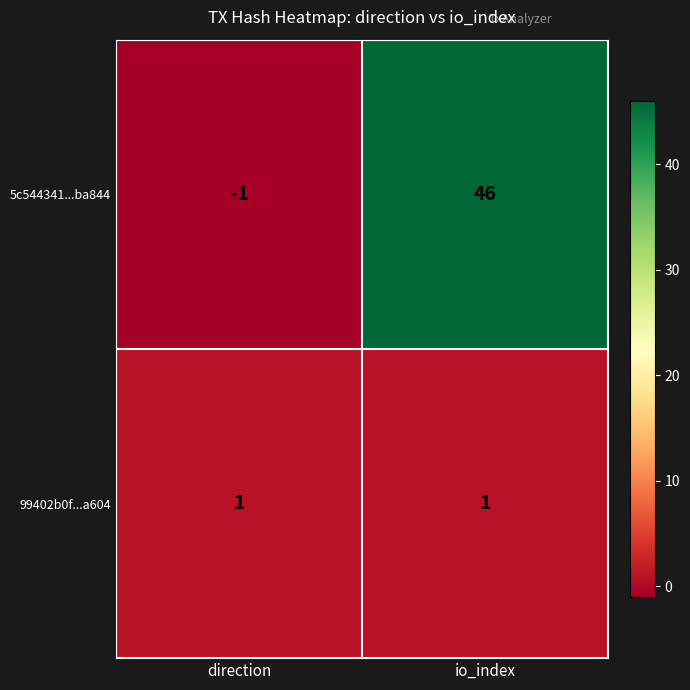

The value of 5c544341...ba844 at direction is 0. True or false?

False